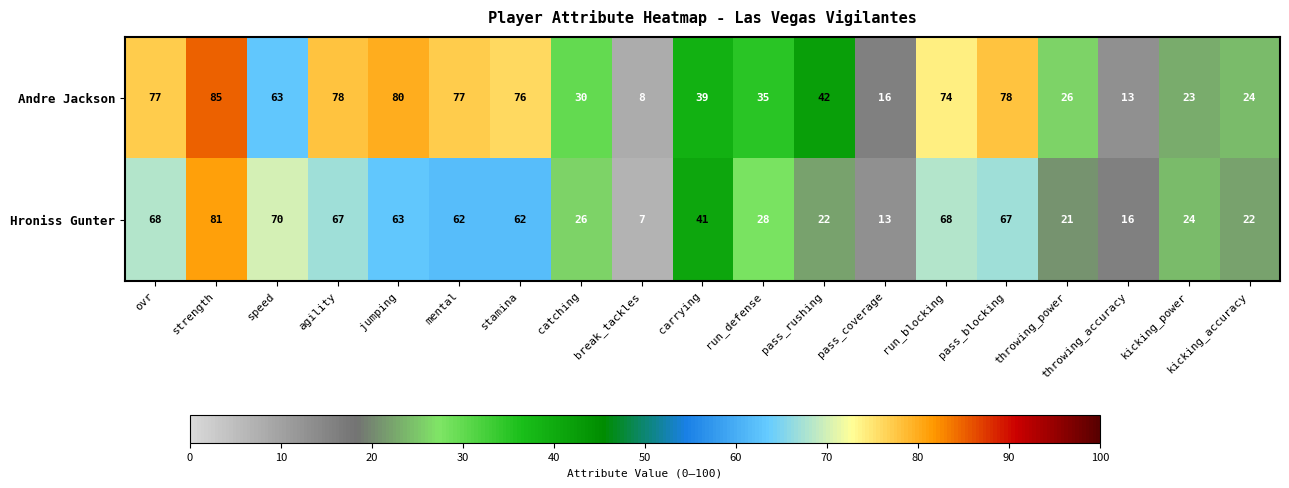

What is the difference between the Hroniss Gunter values at speed and jumping?

7